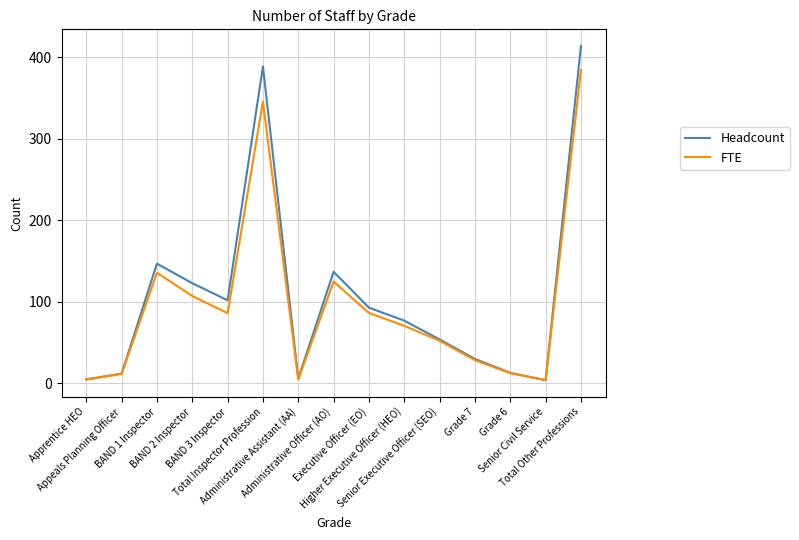

What is the spread (max minus min) of values at BAND 2 Inspector?

15.7